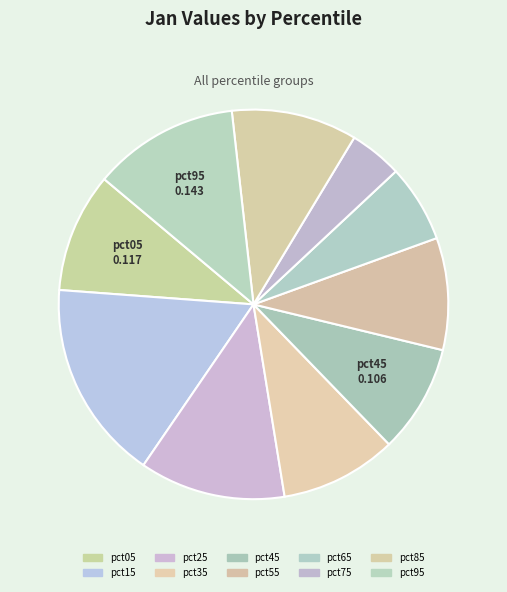

Which category has the smallest portion of the pie?

pct75